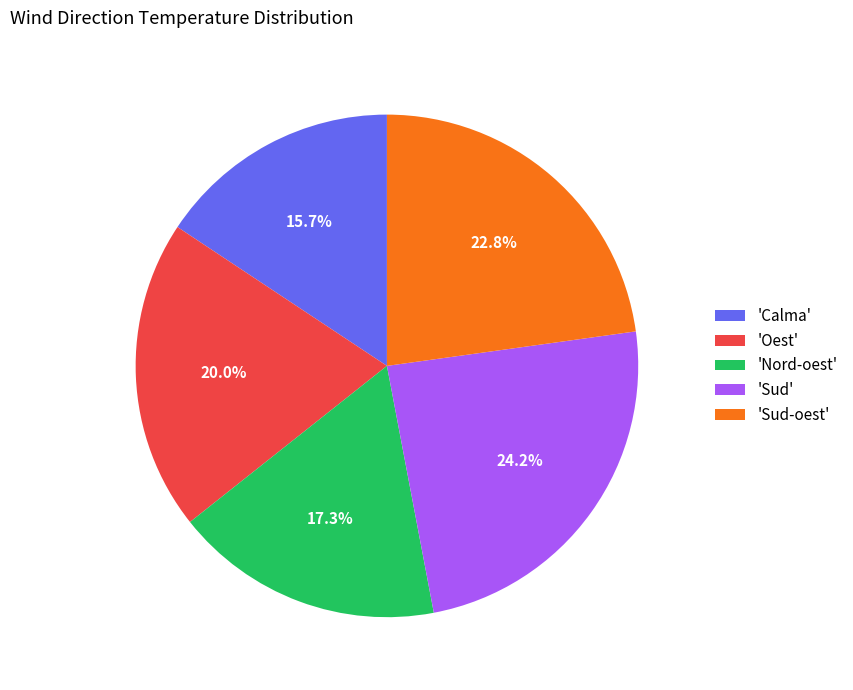

Does 'Oest' represent more than half of the total?

No